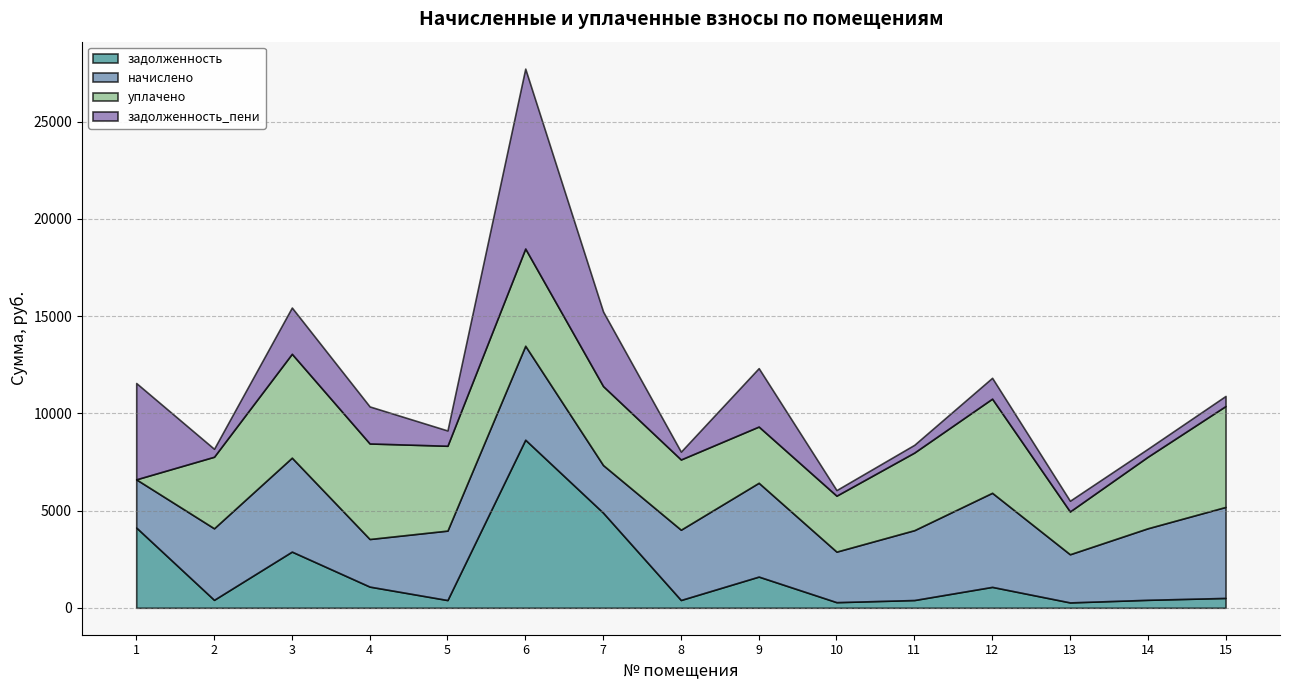

Reading left to right, list all the values displayed in this chart.

задолженность: 4128.0	408.0	2888.2	1088.0	396.8	8642.4	4890.7	399.6	1603.5	288.1	397.9	1074.0	275.0	408.7	505.6
начислено: 2476.8	3679.2	4831.2	2448.0	3571.2	4831.2	2448.0	3614.4	4824.0	2599.2	3592.8	4838.4	2476.8	3679.2	4680.0
уплачено: 0.0	3679.0	5341.2	4913.0	4363.1	5000.0	4061.8	3611.8	2891.7	2877.0	3991.0	4841.0	2201.4	3677.8	5188.3
задолженность_пени: 4953.6	408.4	2379.4	1904.0	785.3	9252.8	3834.8	401.6	3003.8	287.5	399.4	1072.8	550.6	409.3	519.3